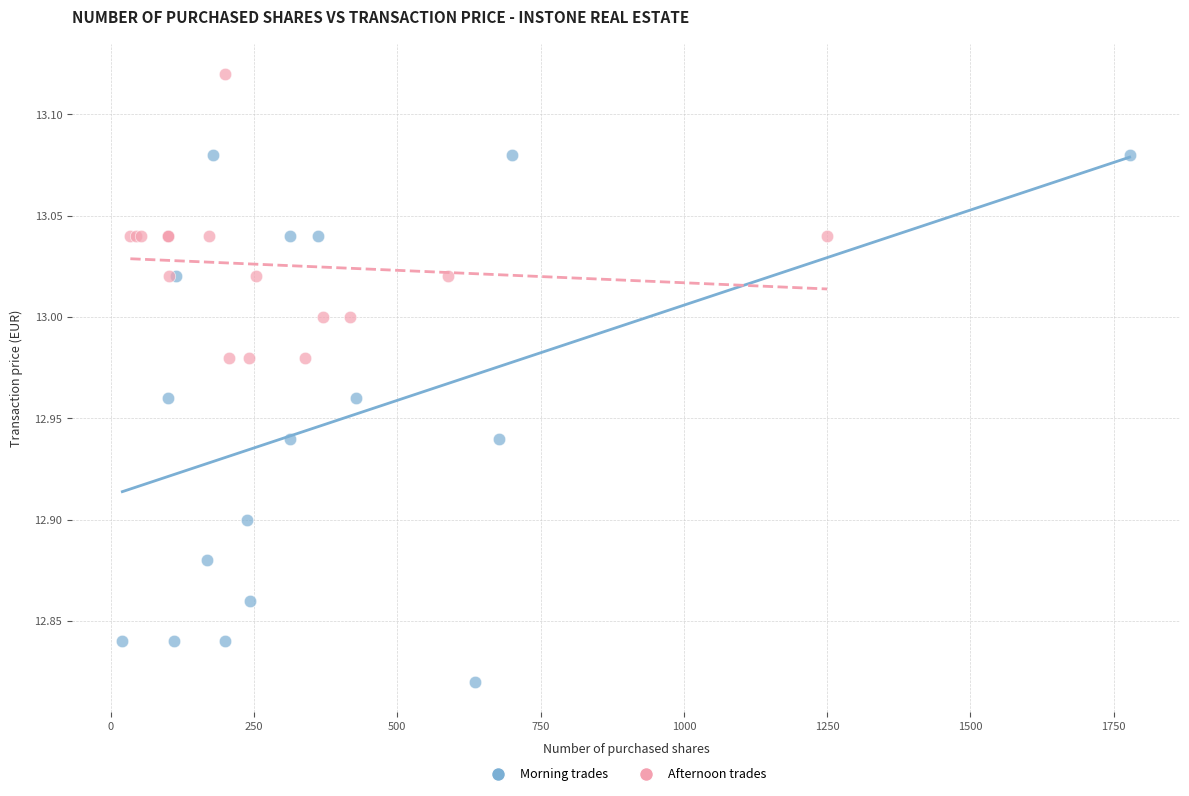

Which series contains the highest Y value?

Afternoon trades